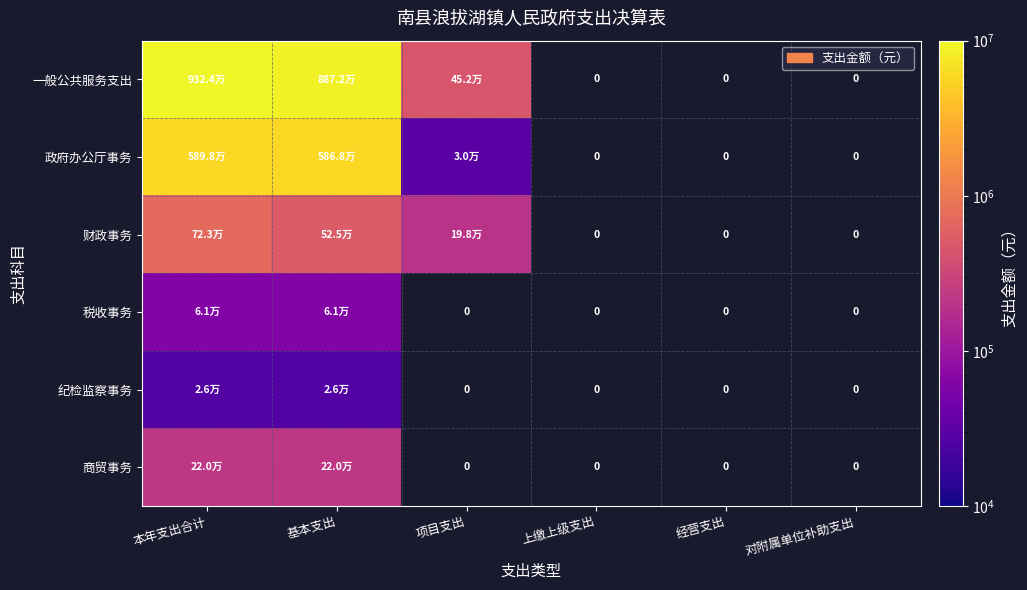

At how many categories does at least one series exceed 1363921?

2